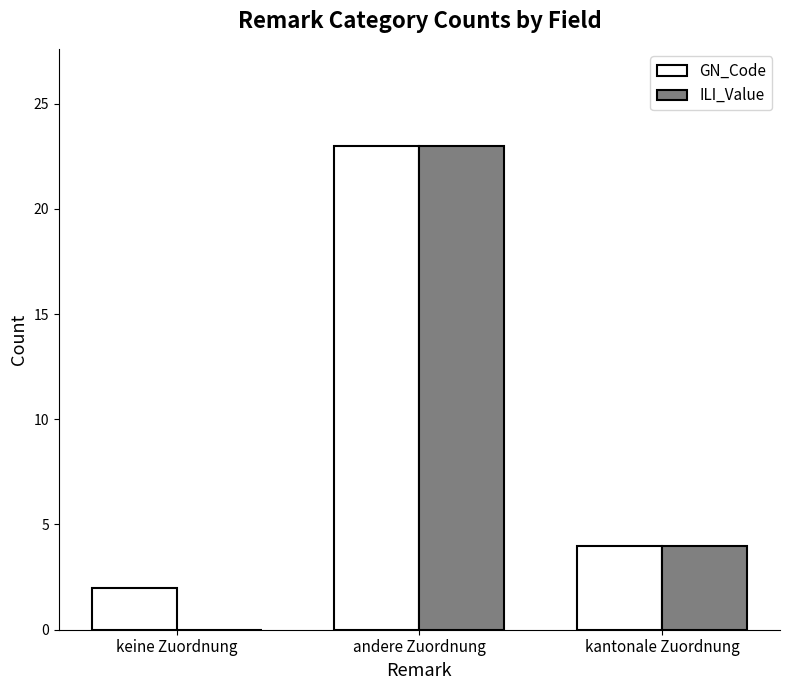

What is the sum of the GN_Code values at andere Zuordnung and kantonale Zuordnung?

27